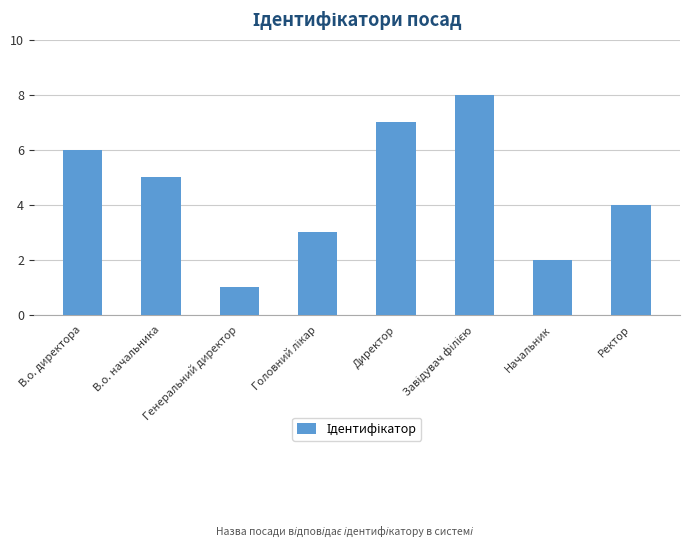

What is the label of the 7th bar from the right?

В.о. начальника